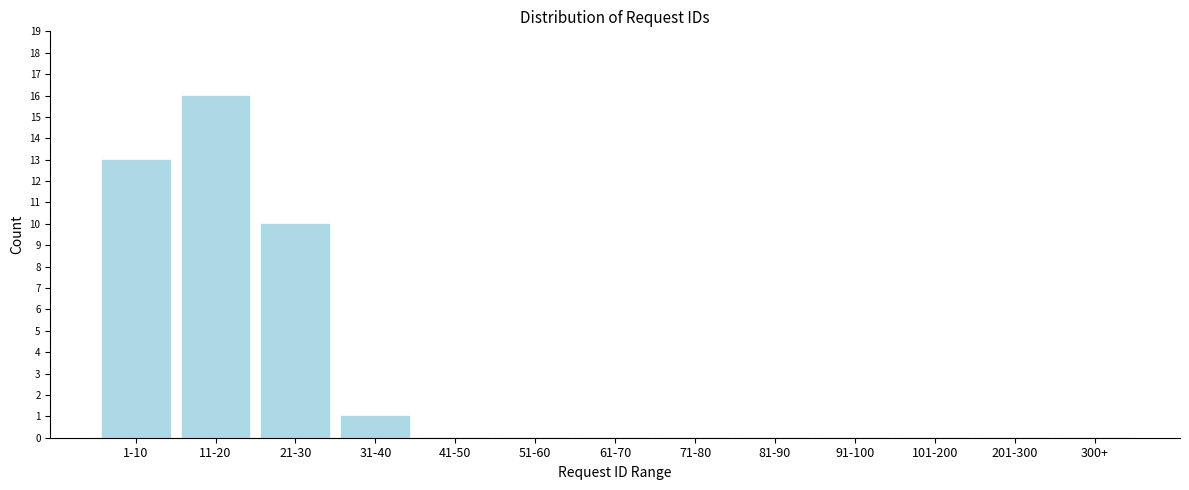

Reading left to right, list all the values displayed in this chart.

1-10=13	11-20=16	21-30=10	31-40=1	41-50=0	51-60=0	61-70=0	71-80=0	81-90=0	91-100=0	101-200=0	201-300=0	300+=0